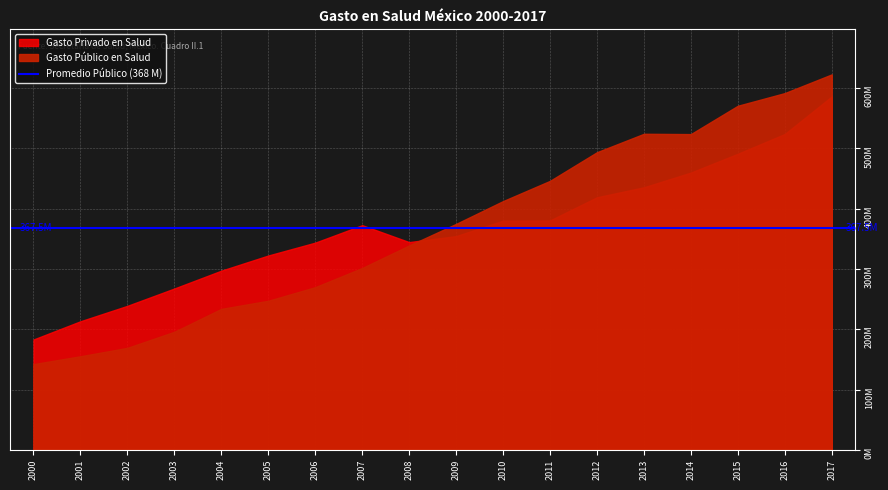

True or false: Gasto Privado en Salud and Gasto Público en Salud intersect in this chart.

True